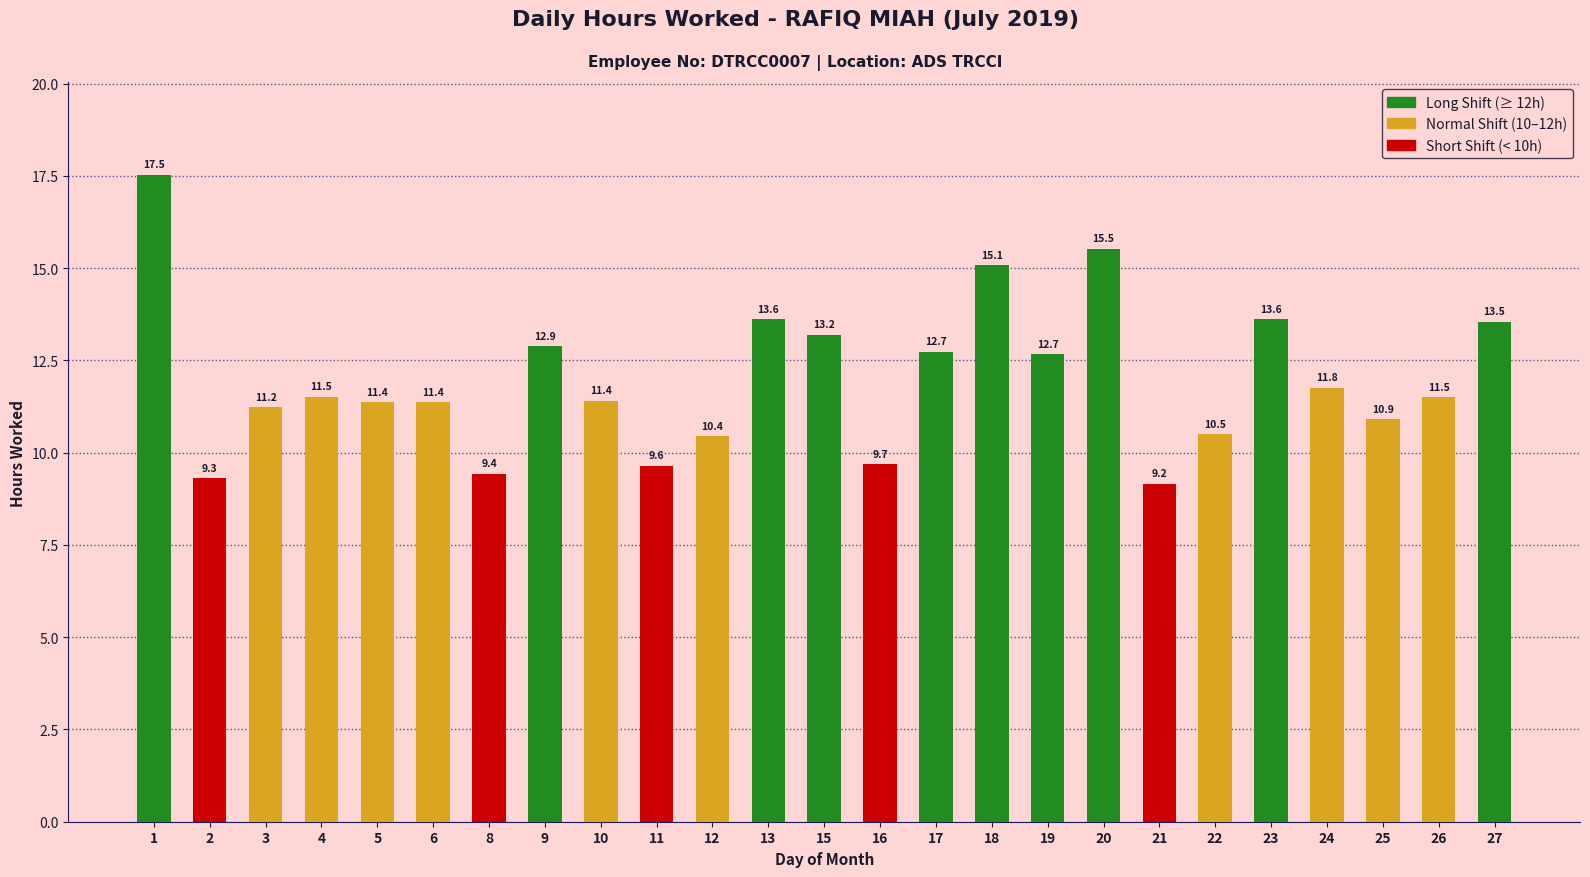

Which has a higher value, 2 or 3?

3